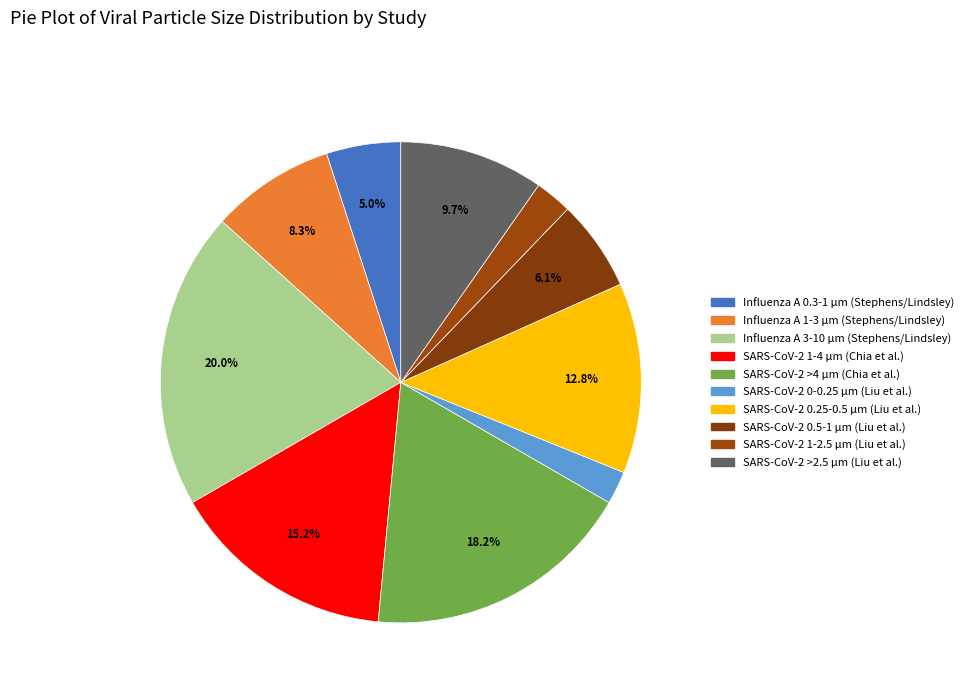

Which category has the smallest portion of the pie?

SARS-CoV-2
0-0.25 µm (Liu)